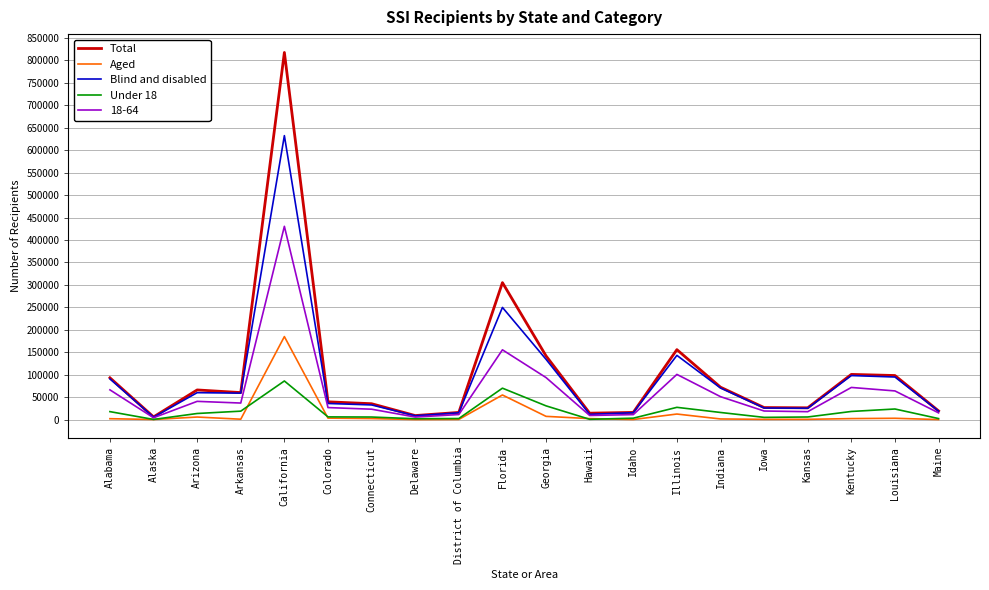

Where is the first local minimum for Total?

Alaska